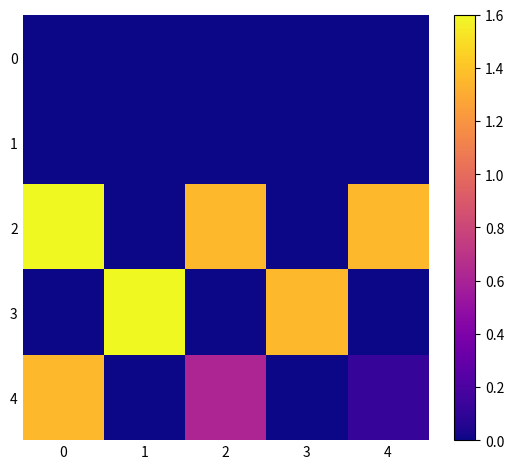

Which series has the widest spread of values?

row_2